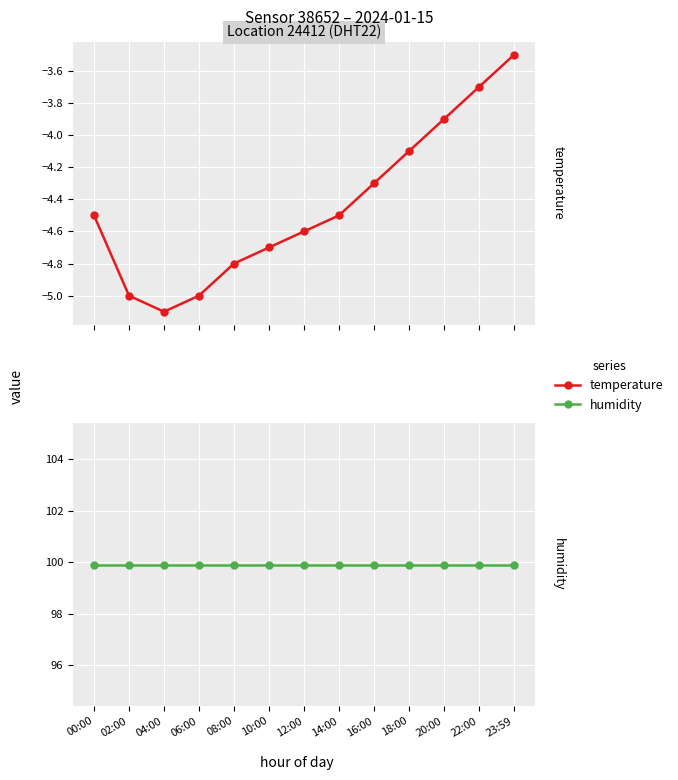

Is it true that humidity equals 99.9 at 22:00?

True